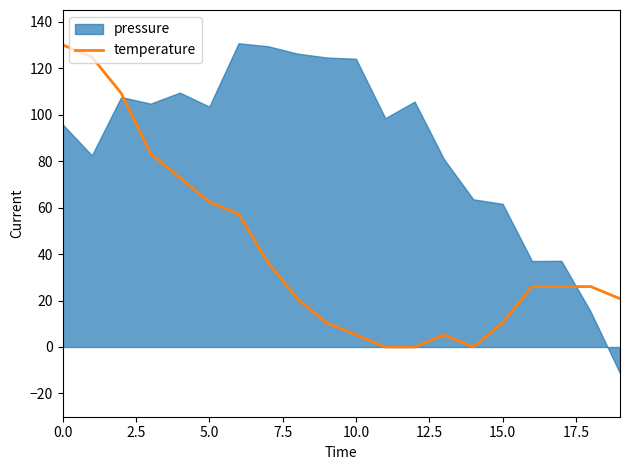

True or false: temperature has a value of 214.7 at 0.0.

False